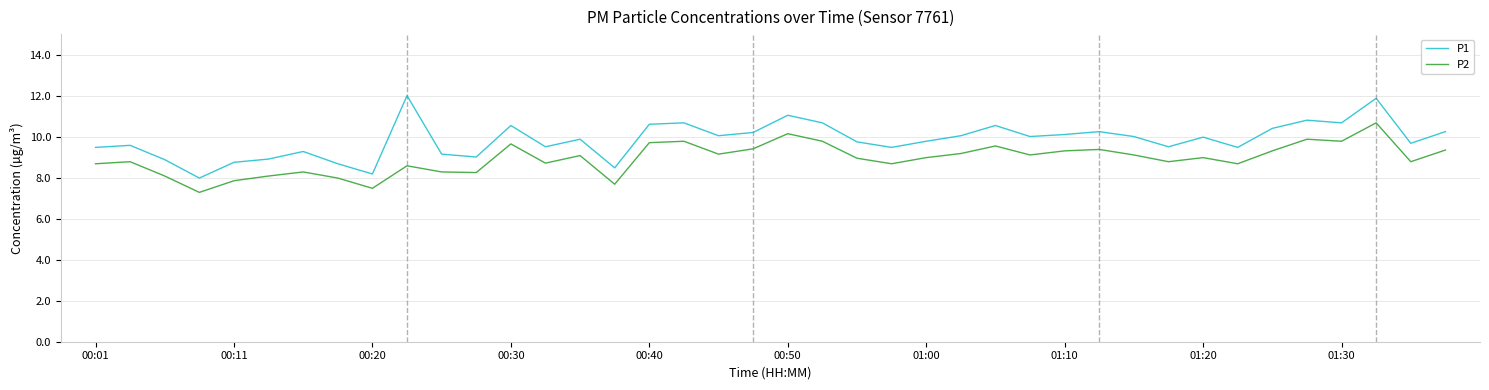

Which series has the largest range (max minus min)?

P1